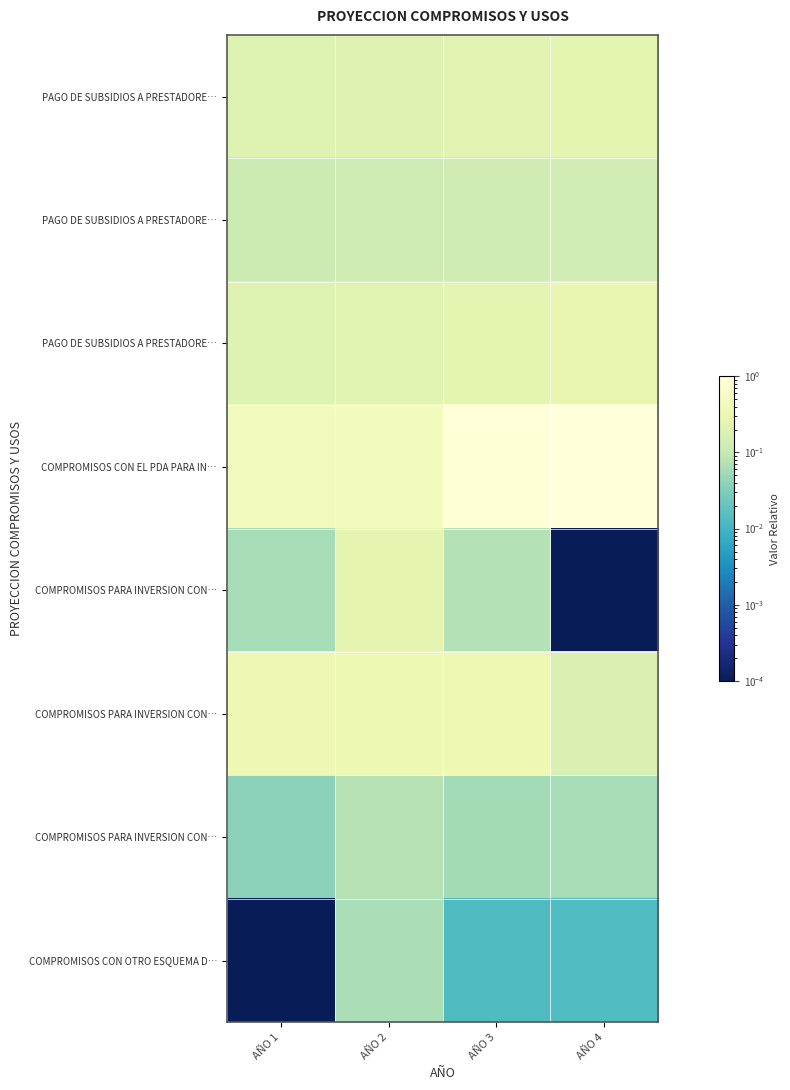

Which has a higher value, AÑO 2 or AÑO 4?

AÑO 4